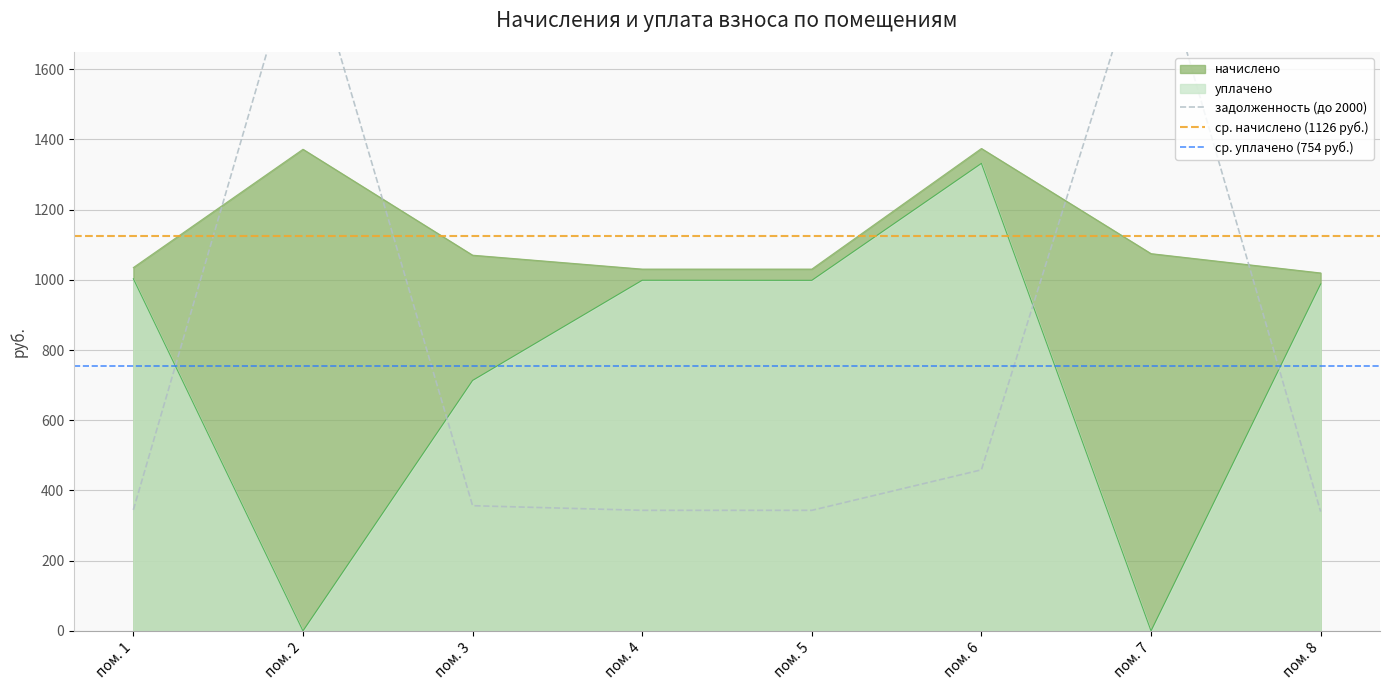

What is the difference between the maximum and minimum values in the начислено series?

354.5